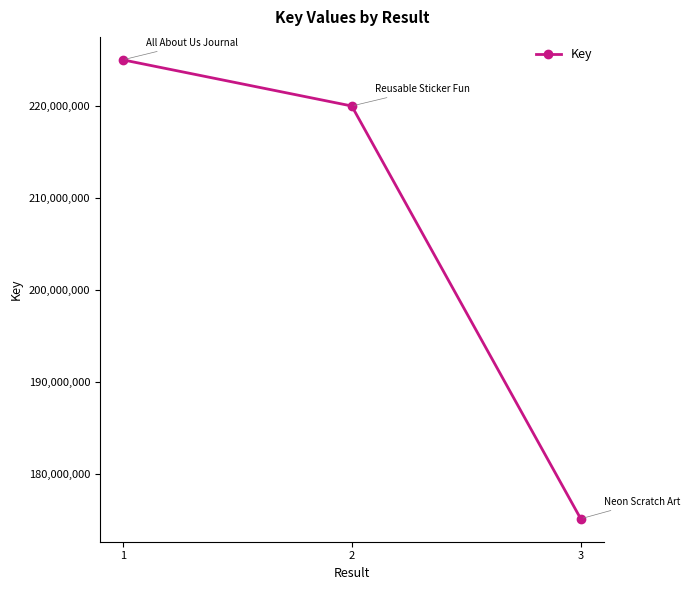

At which category does the chart reach its peak across all series?

1